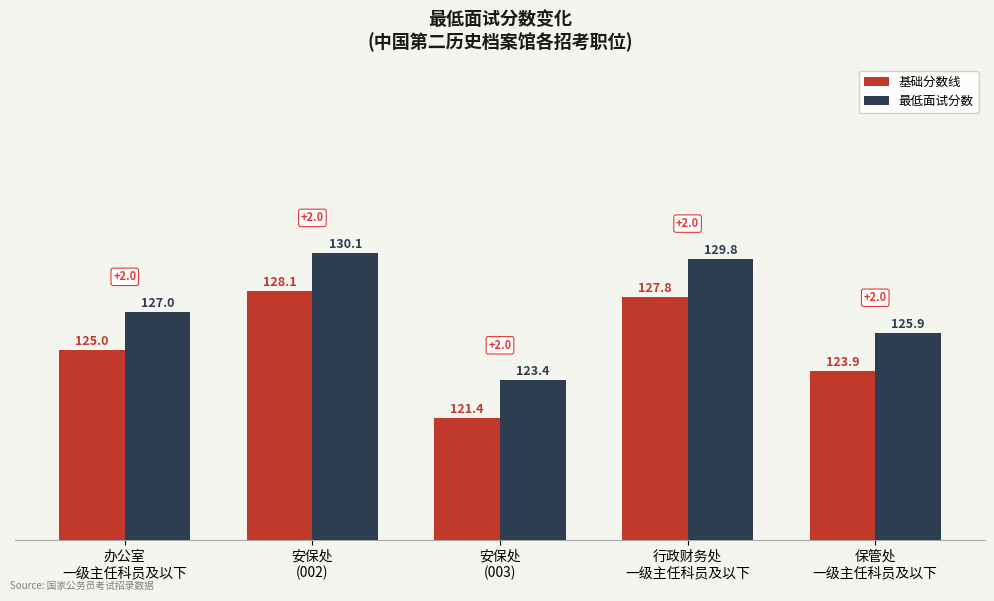

Reading left to right, extract all data points from this chart.

基础分数线: 125.0	128.1	121.4	127.8	123.9
最低面试分数: 127.0	130.1	123.4	129.8	125.9